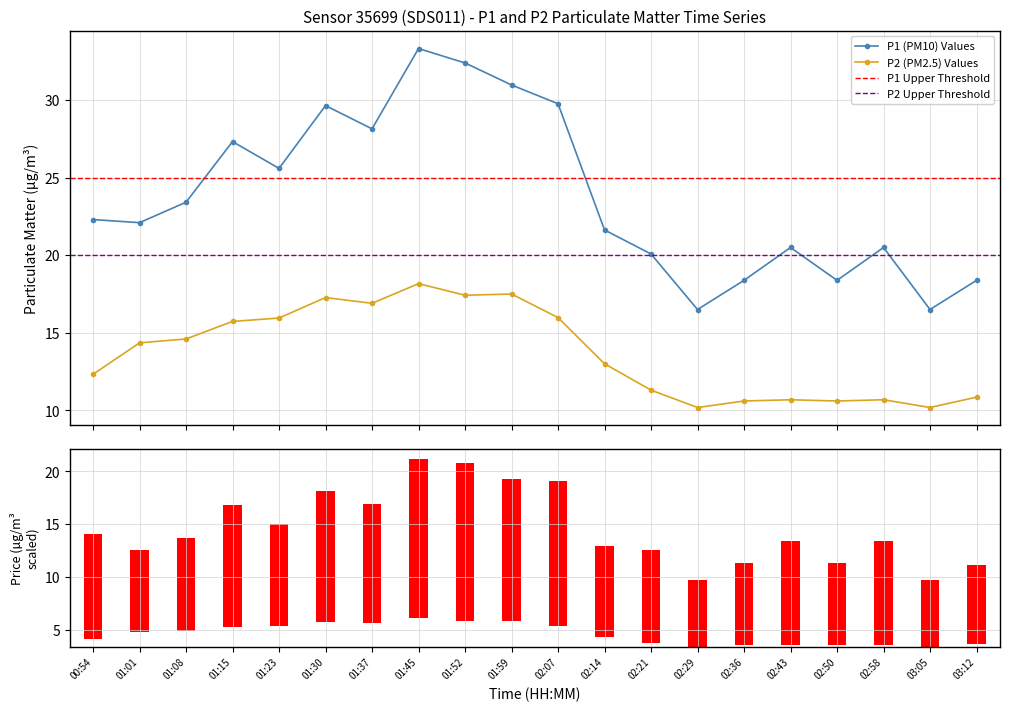

Which series has the largest total across all categories?

P1